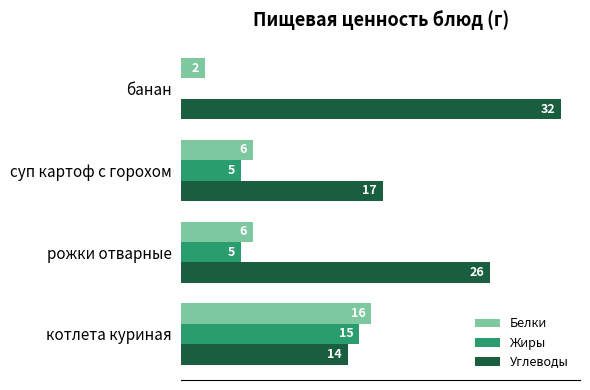

Which series changed the most between рожки отварные and банан?

Углеводы